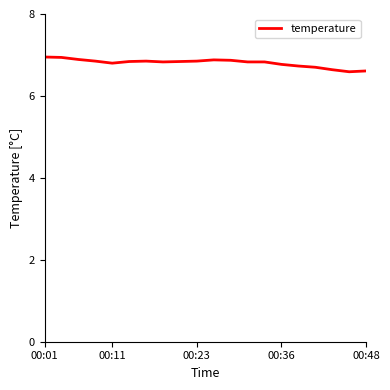

What is the greatest value displayed?

7.0